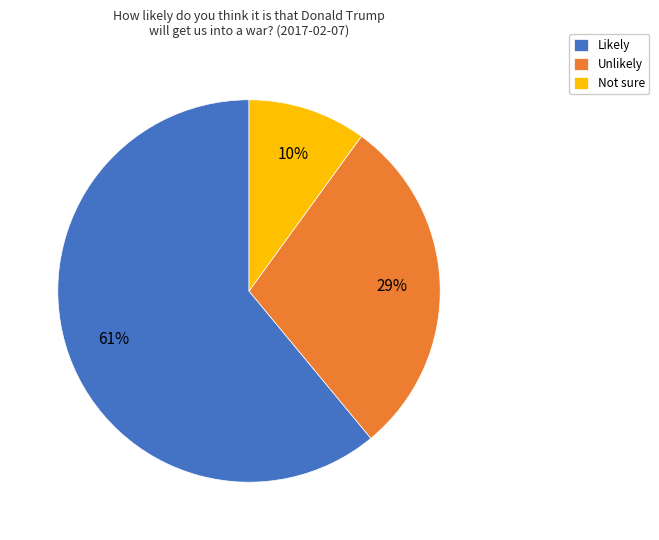

The Likely slice represents 61% of the pie. True or false?

True